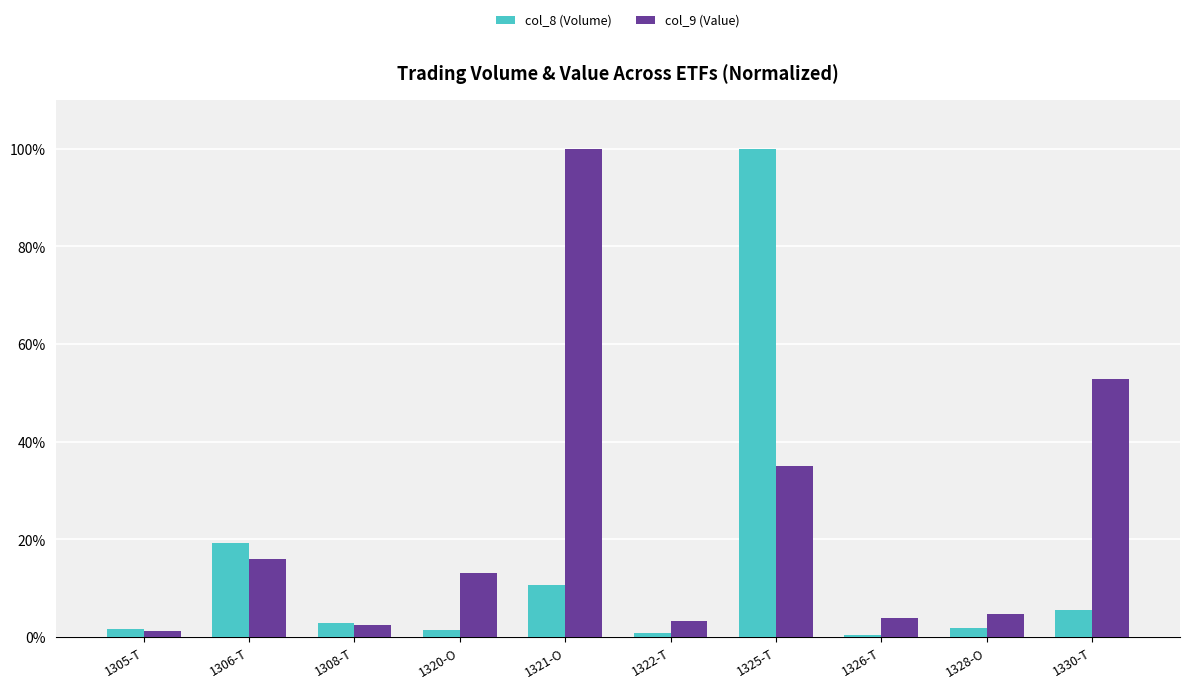

Rank the series by their average value, from lowest to highest.

col_8 (Volume), col_9 (Value)